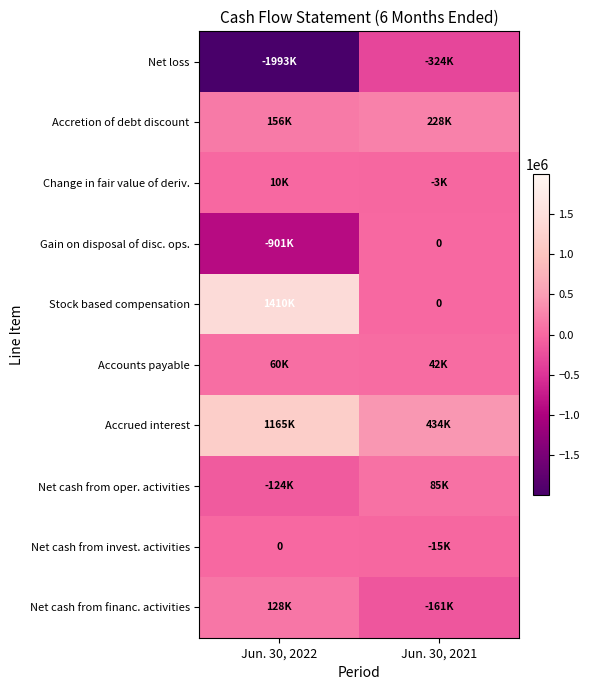

Read the Net cash from invest. activities value at Jun. 30, 2021.

-15337